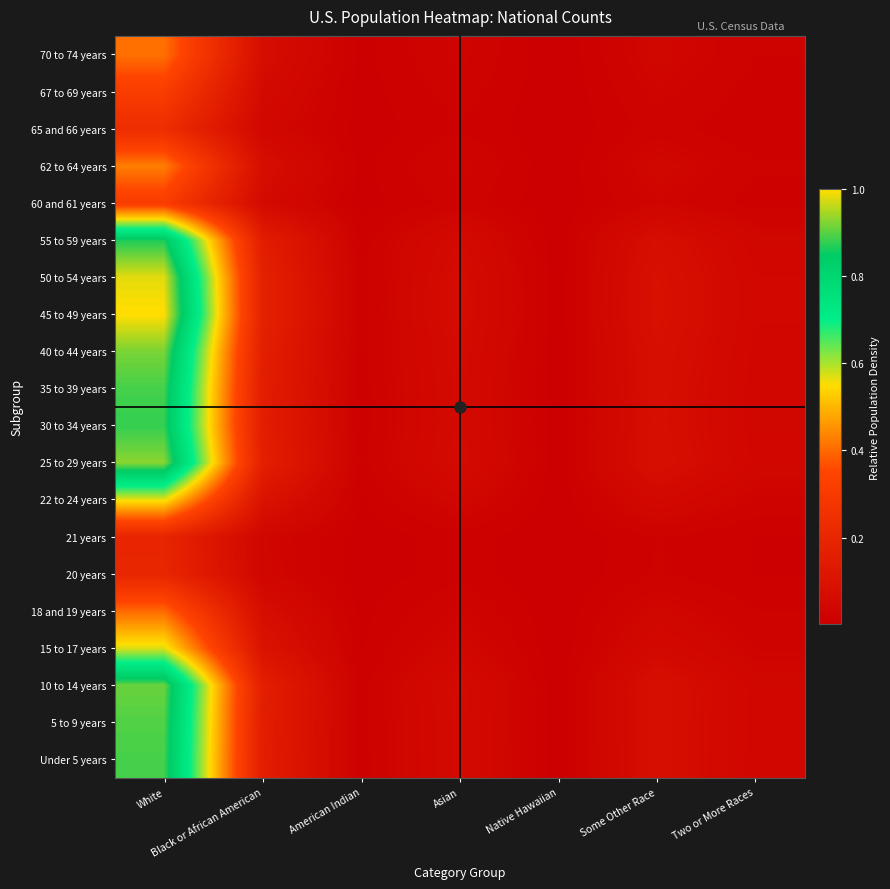

At how many categories does at least one series exceed 0?

7